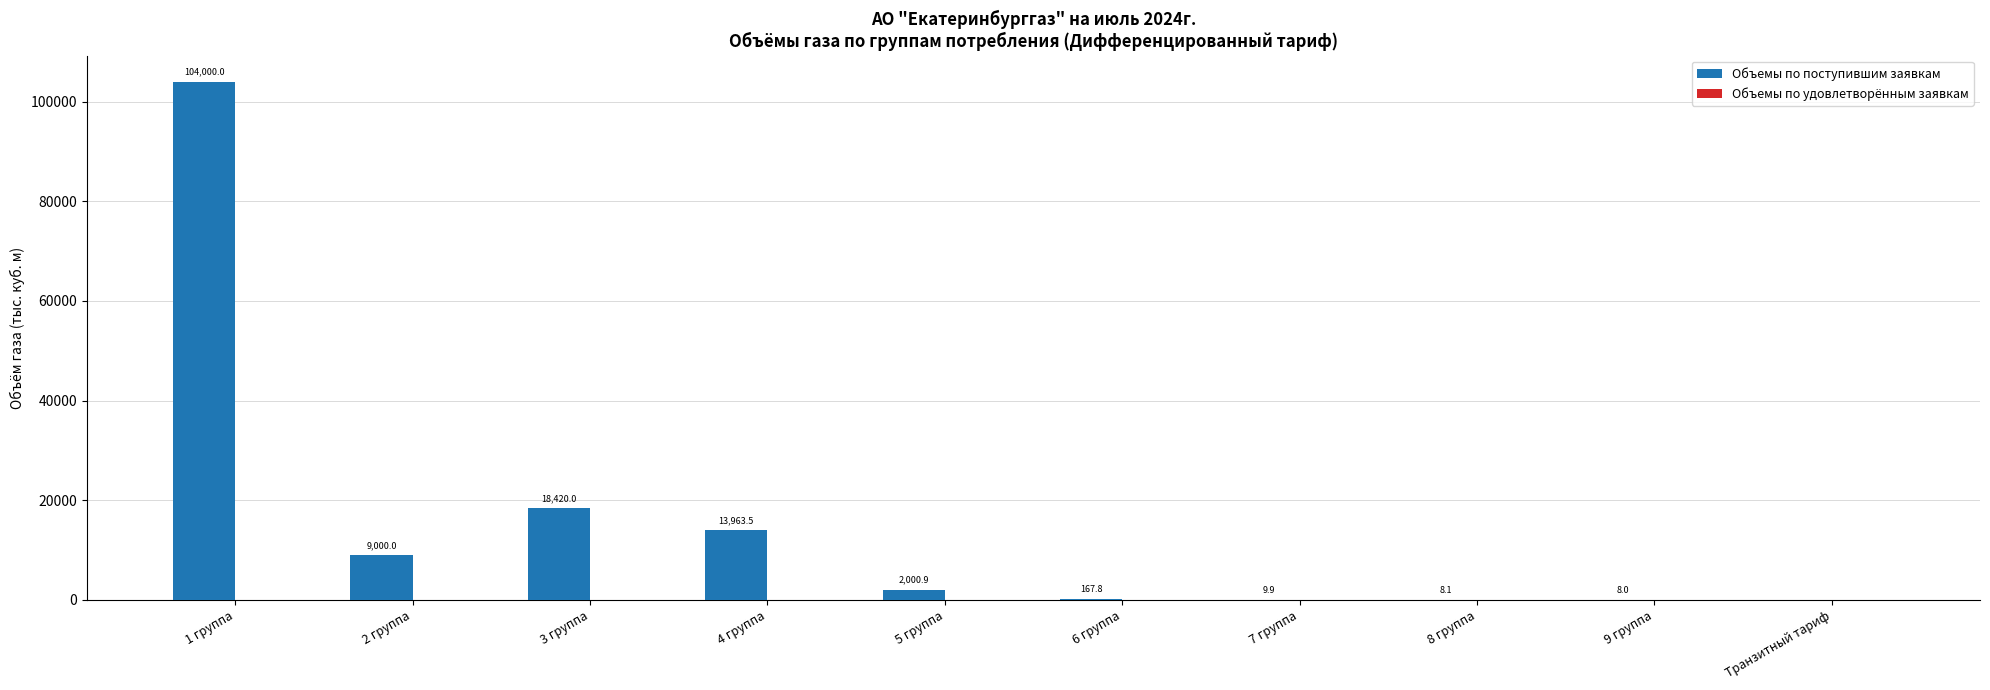

Which has a higher value, 1 группа or 3 группа?

1 группа